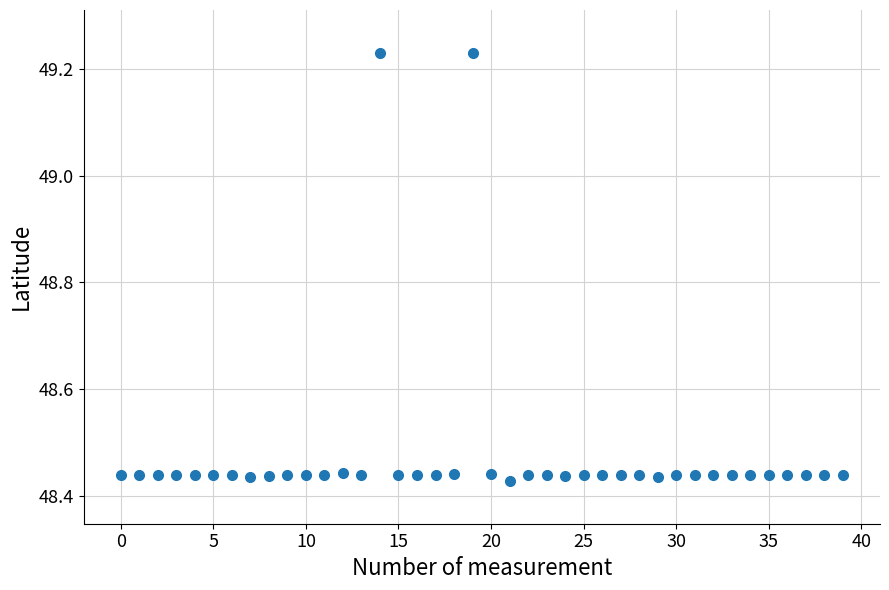

What is the range of Y values (max minus min)?

0.8